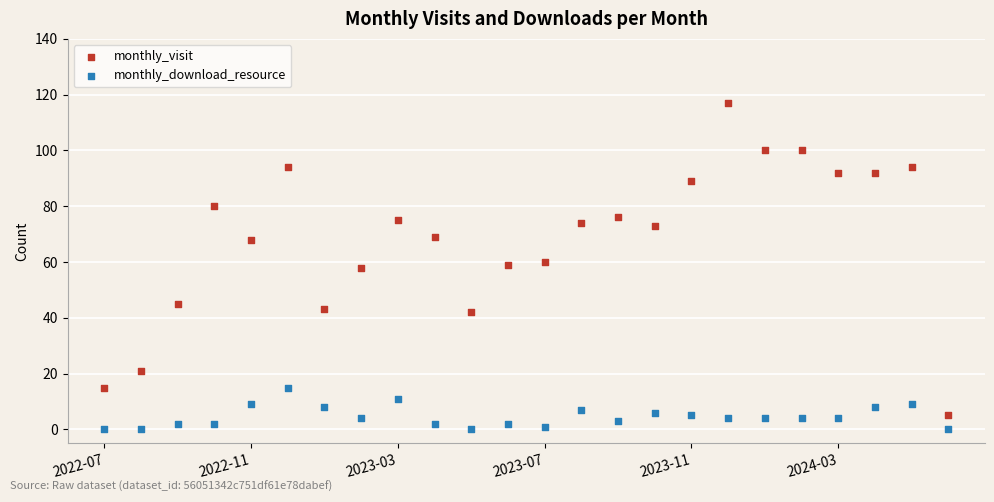

Which series reaches the maximum Y coordinate?

monthly_visit